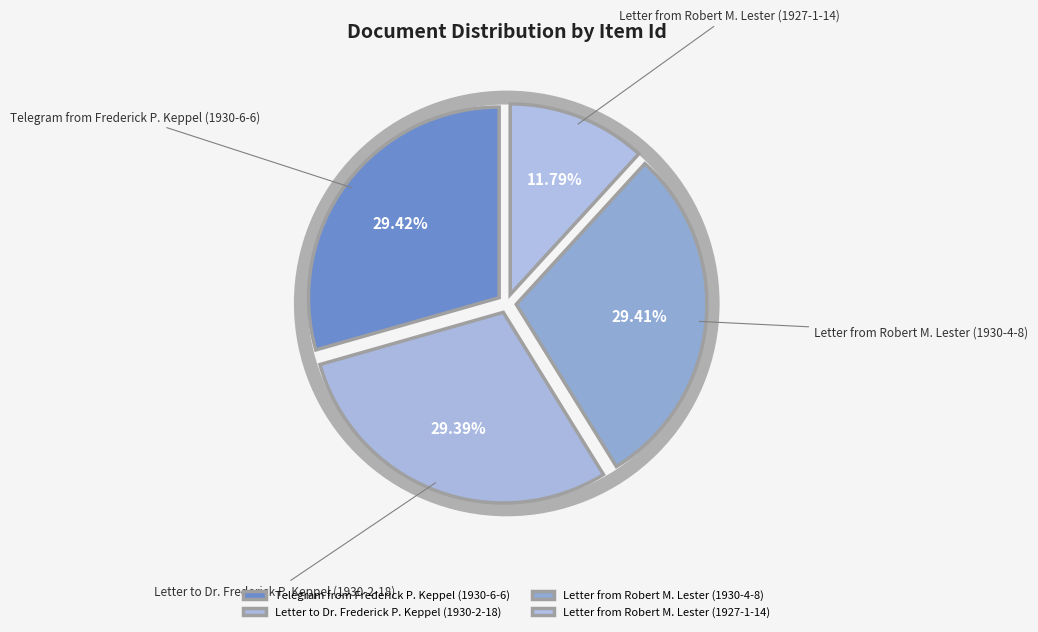

Is it true that Letter from Robert M. Lester (1927-1-14) is 27% of the pie?

False